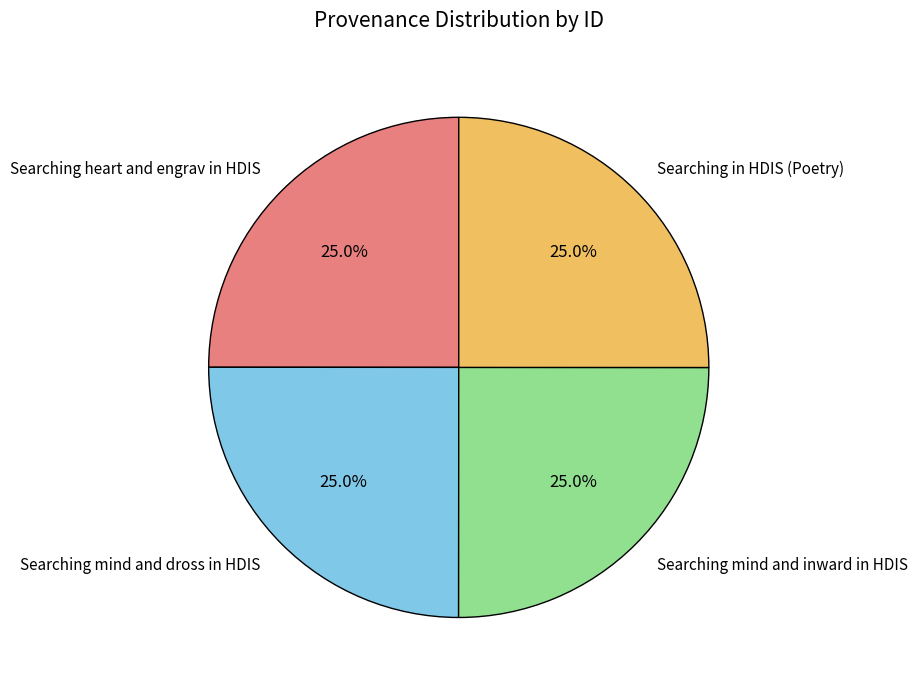

Approximately how many times larger is the value at Searching mind and inward in HDIS compared to Searching heart and engrav in HDIS?

1.0